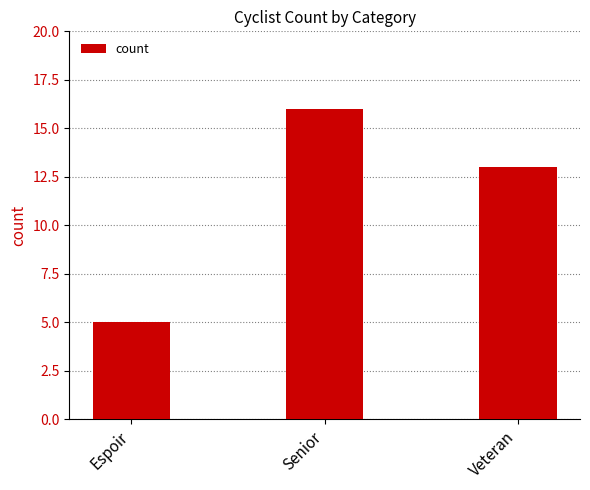

True or false: the data shows 13 at Veteran.

True